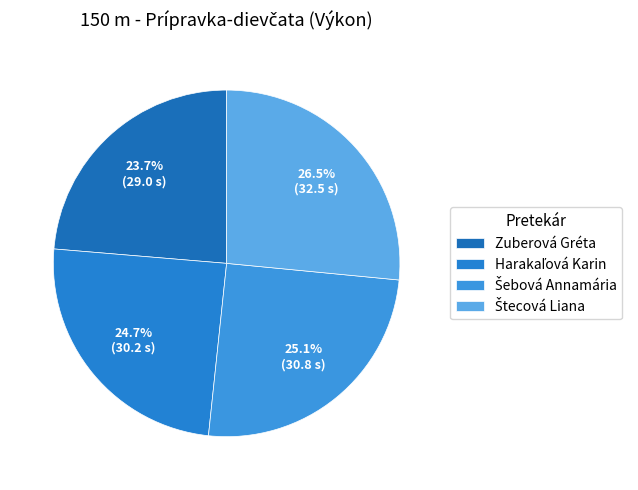

How many slices are in this pie chart?

4